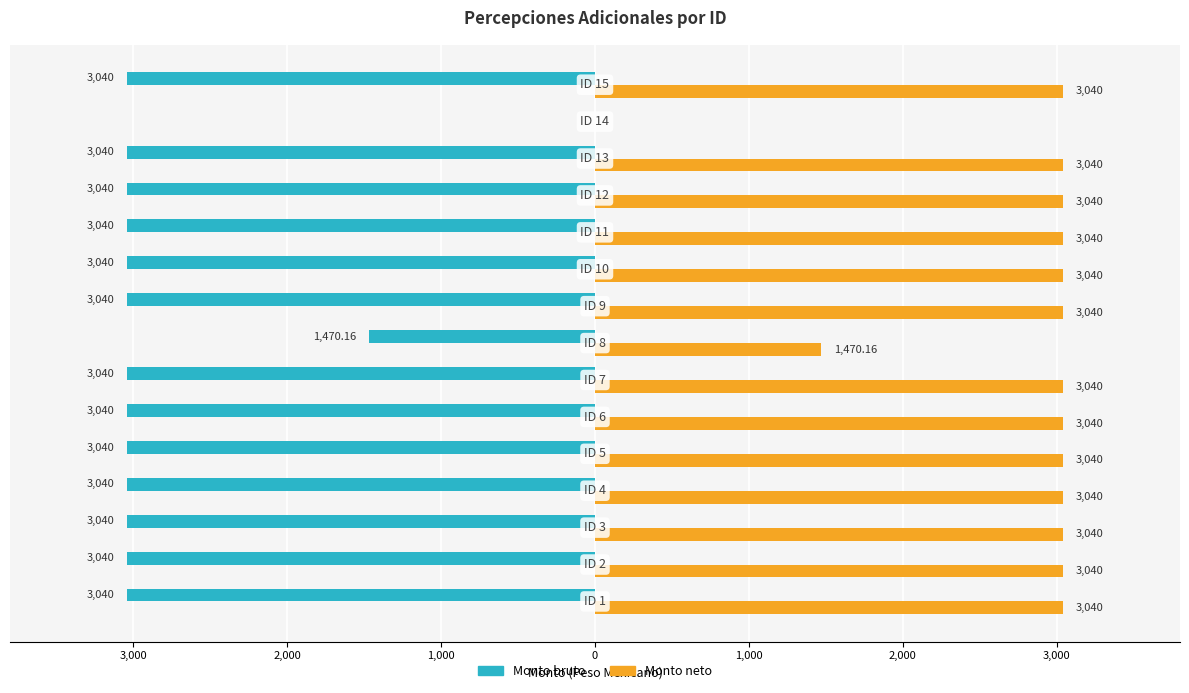

At how many categories does at least one series exceed 2117?

13